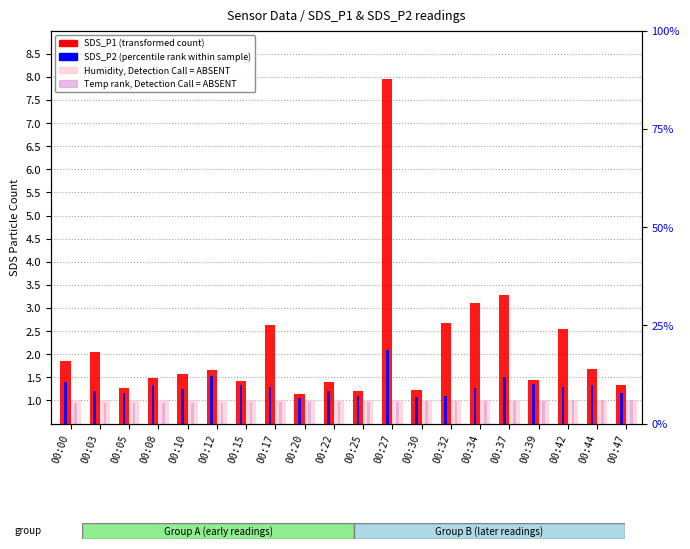

What value does the Temp rank (Detection Call = ABSENT) series have at 00:08?

0.9